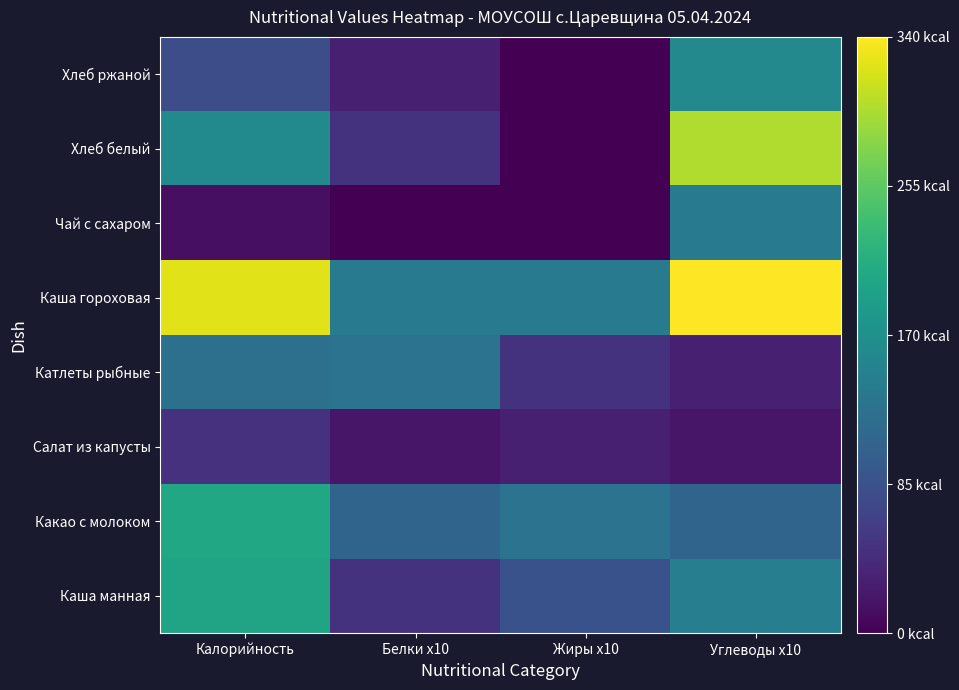

Which label corresponds to the smallest value in the chart?

Белки x10